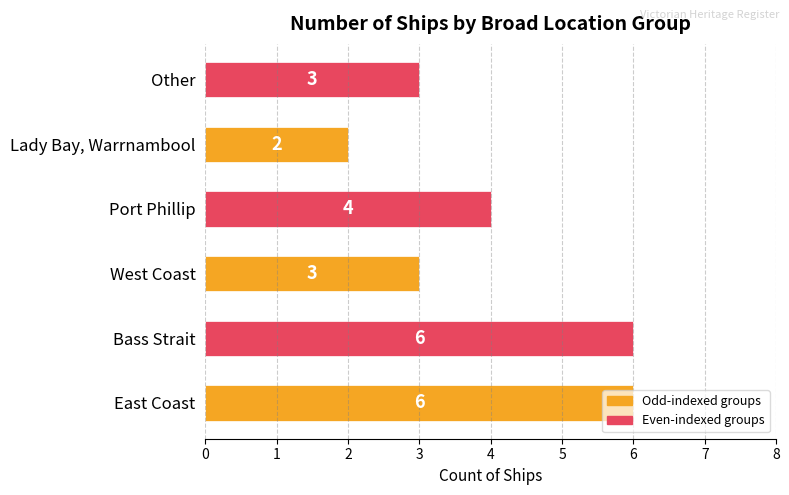

What is the change in value from East Coast to Lady Bay, Warrnambool?

-4